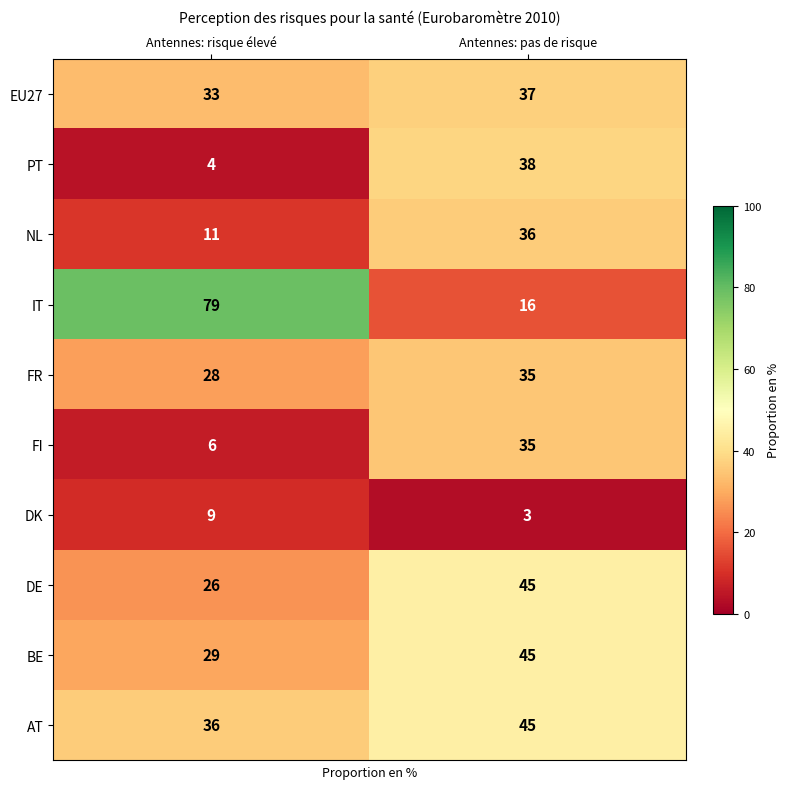

Reading right to left, extract all data points from this chart.

EU27: 37	33
PT: 38	4
NL: 36	11
IT: 16	79
FR: 35	28
FI: 35	6
DK: 3	9
DE: 45	26
BE: 45	29
AT: 45	36